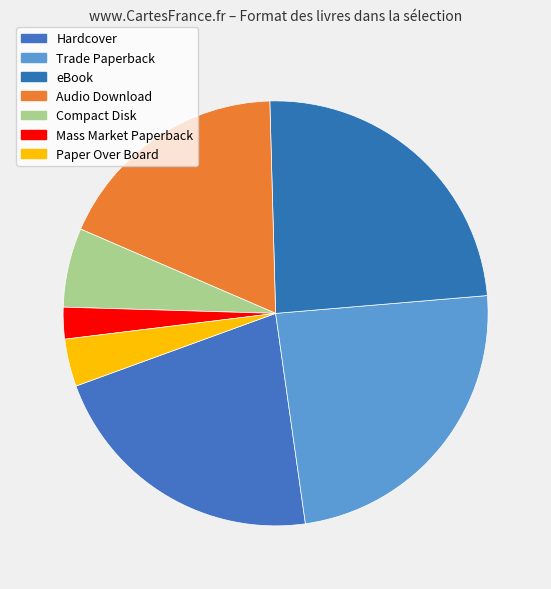

What is the change in value from Audio Download to Paper Over Board?

-12